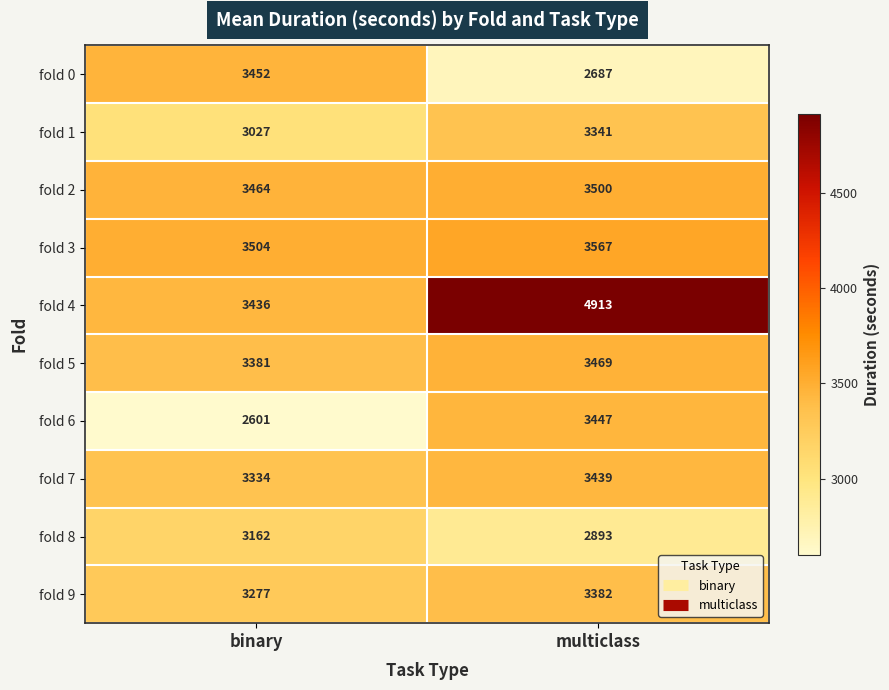

The value of fold 0 at multiclass is 2687. True or false?

True